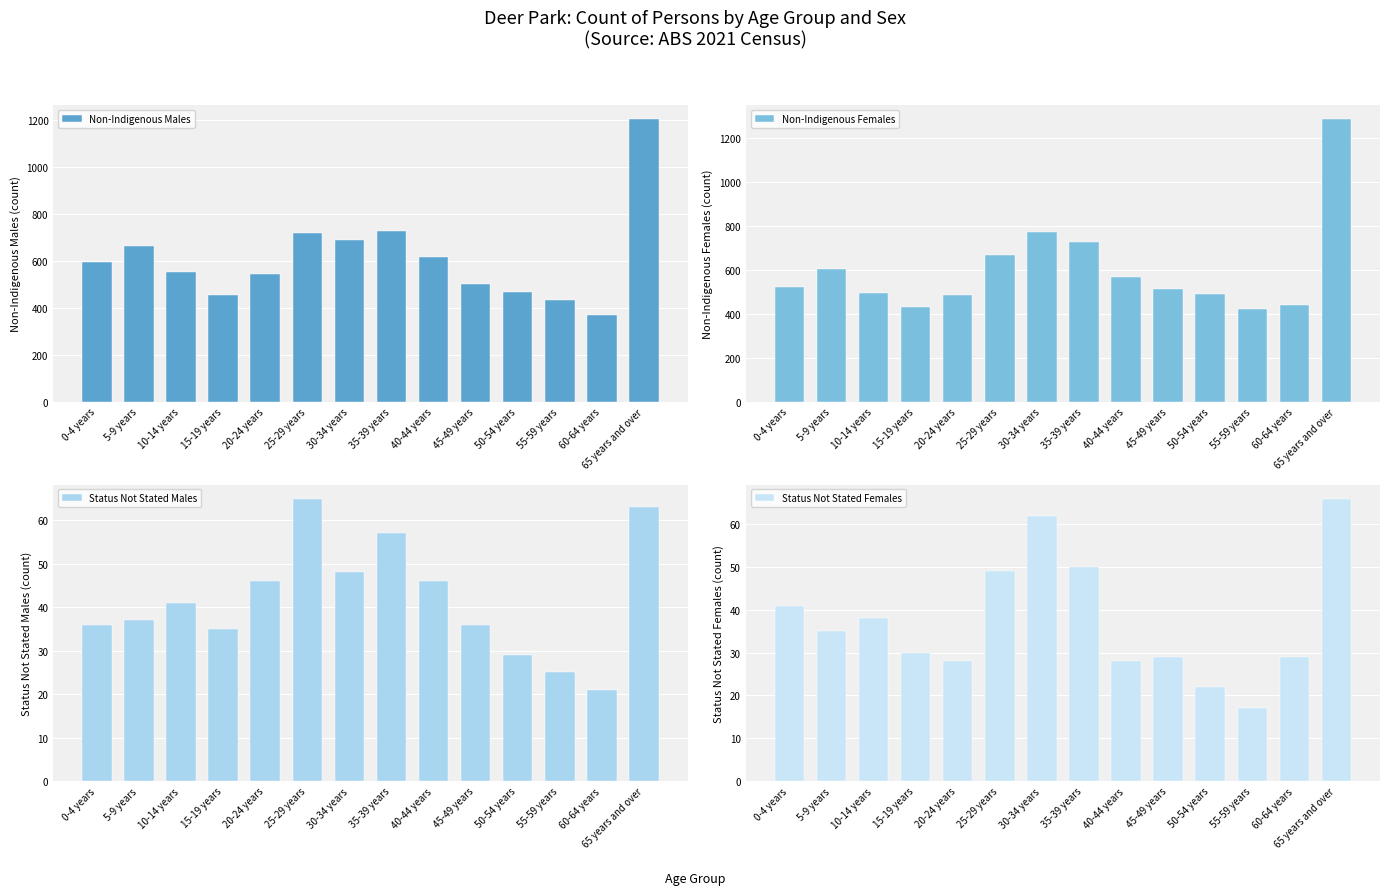

Is it true that Non-Indigenous Males equals 499 at 45-49 years?

True